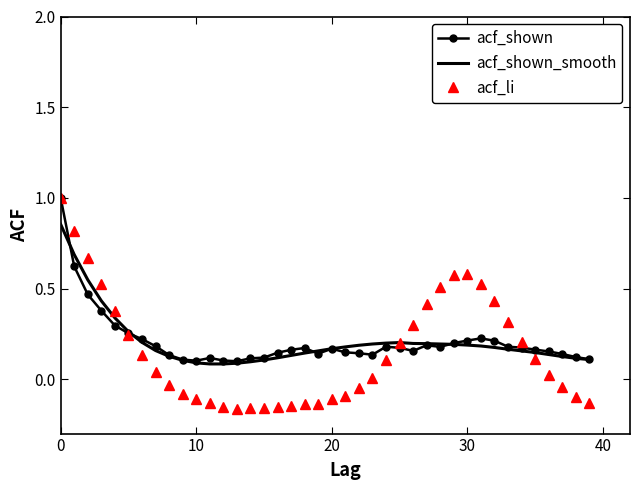

Which series has the largest range (max minus min)?

acf_li